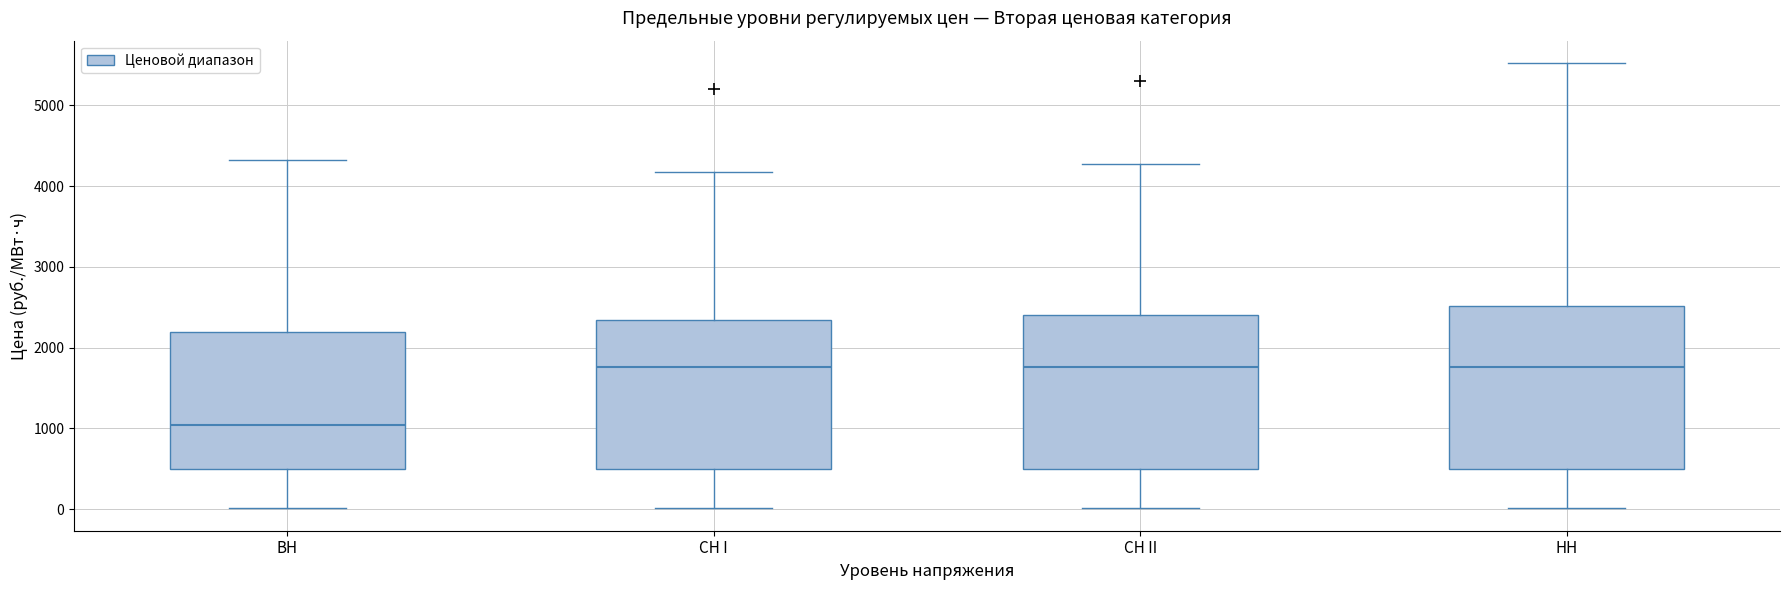

Which box has the lowest median line?

ВН